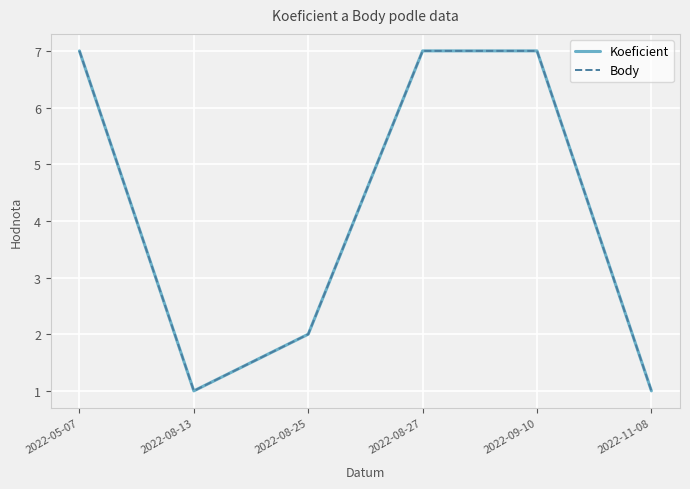

What is the lowest value of the Koeficient series?

1